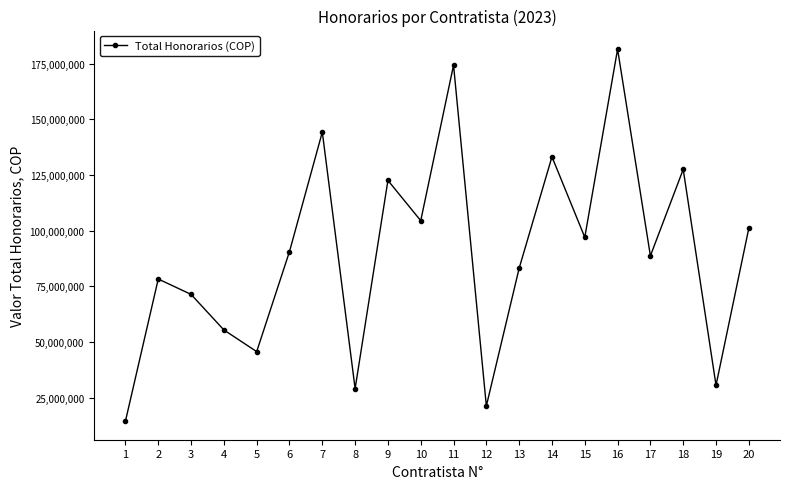

Is it true that the value at 1 is 14520000?

True